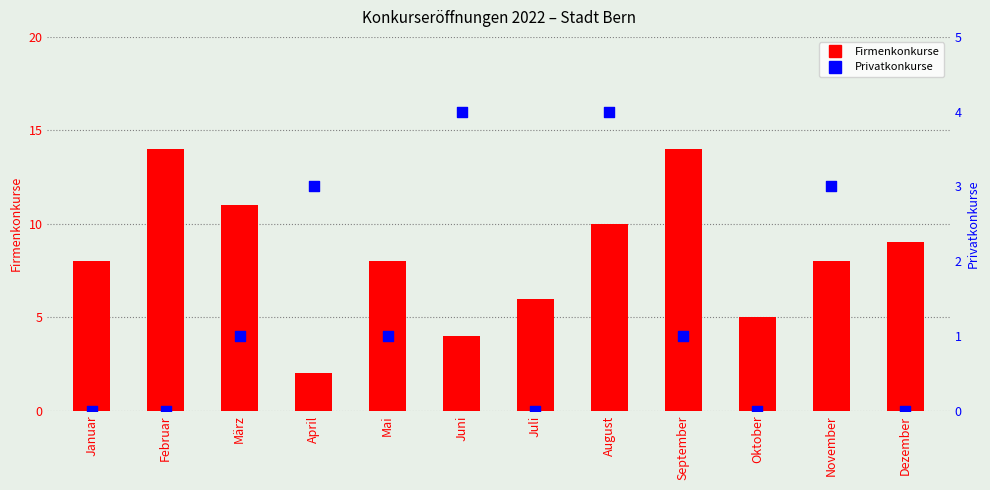

Which series has the largest Y range (max minus min)?

Firmenkonkurse